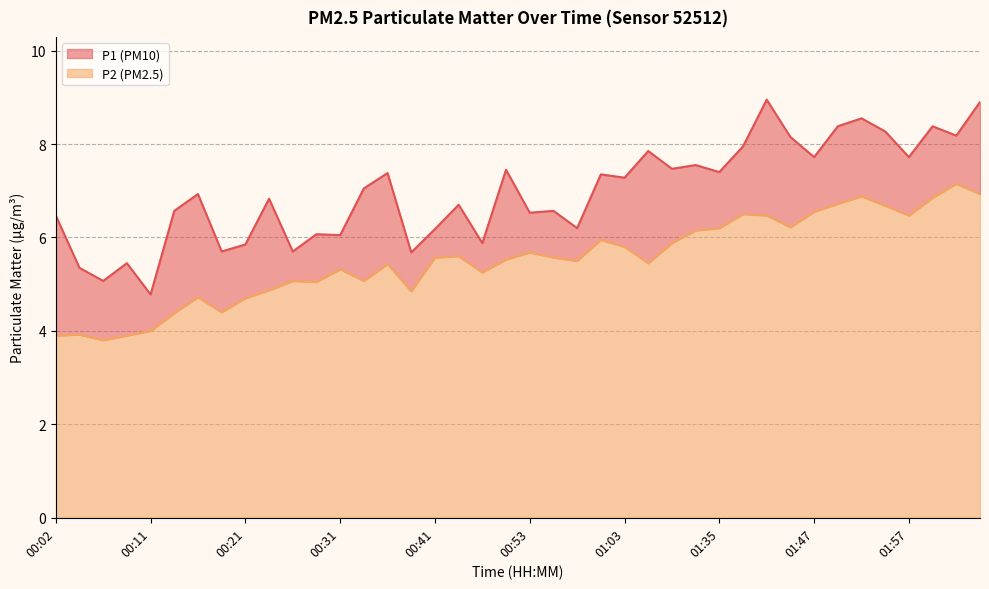

What is the difference between the P2 values at 01:35 and 00:58?

0.7